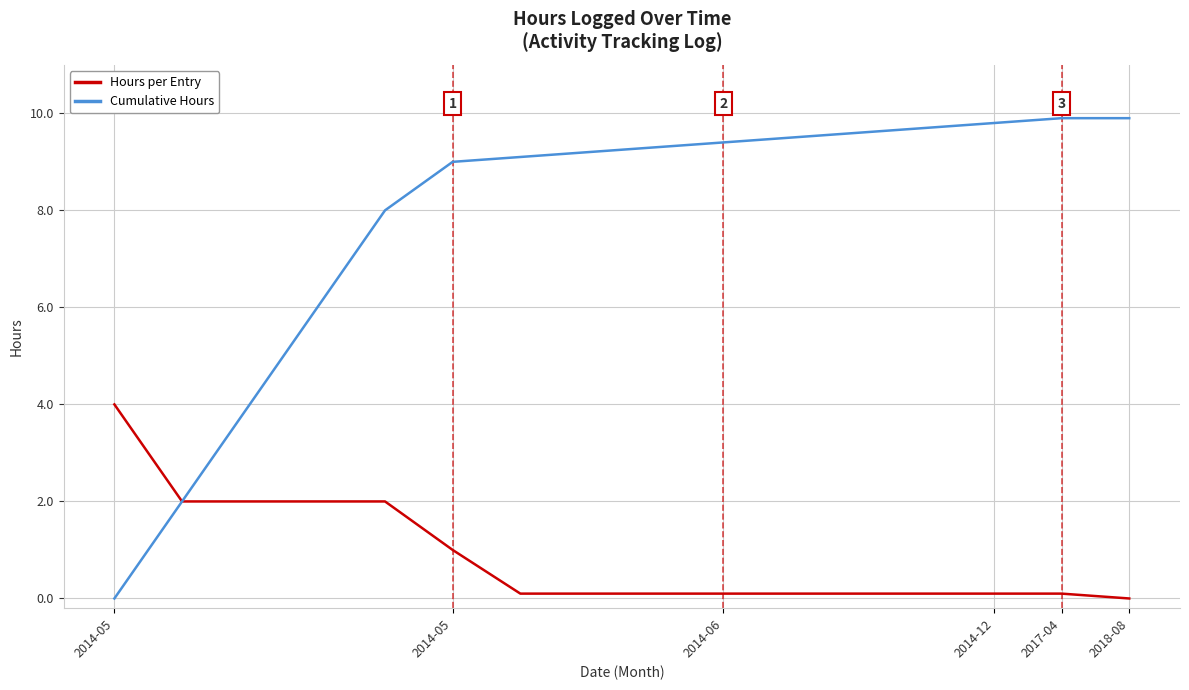

How many lines are shown in the chart?

2